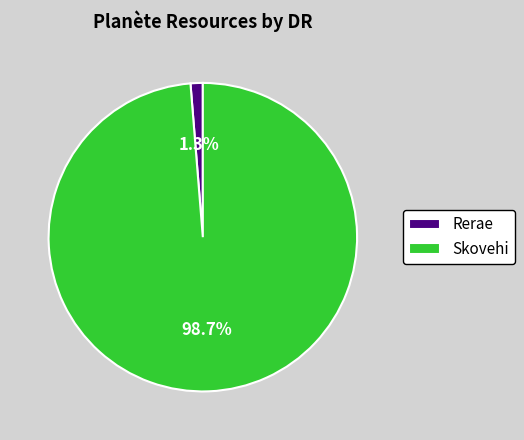

How many slices are in this pie chart?

2